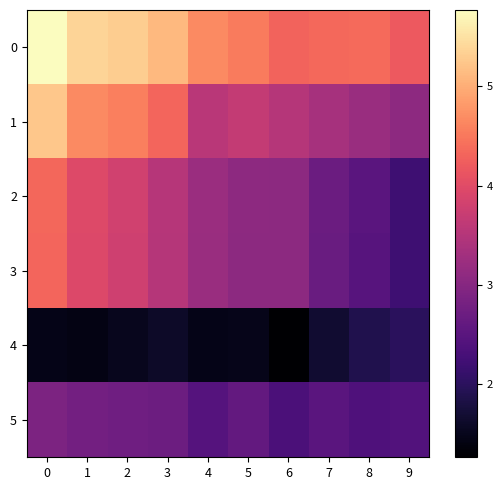

Between 3 and 7, which series saw the biggest shift?

row_1